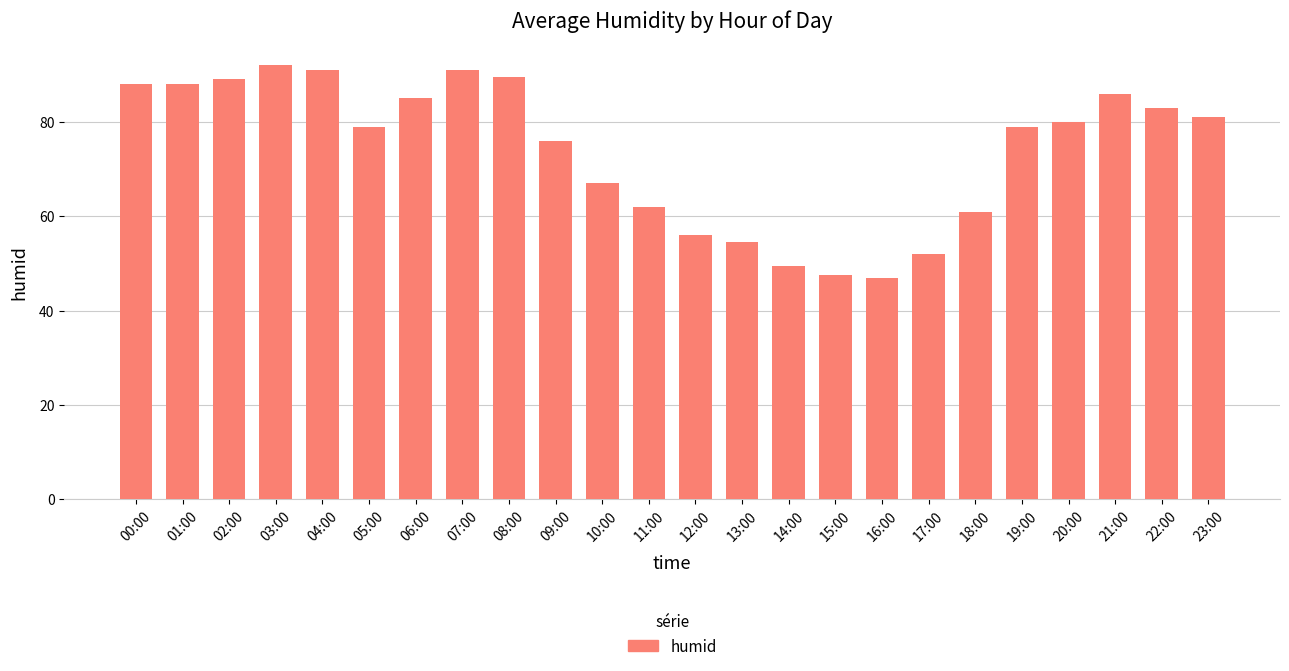

At which category does the chart reach its peak across all series?

03:00